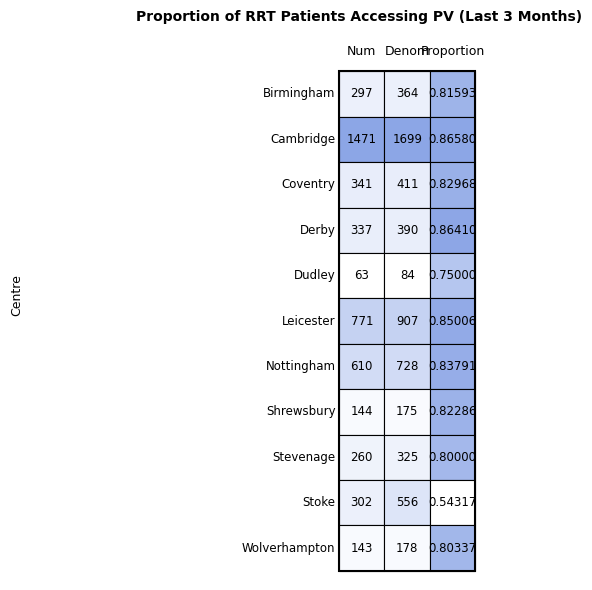

Is the value of Stevenage at 0 greater than the value of Wolverhampton at 1?

Yes